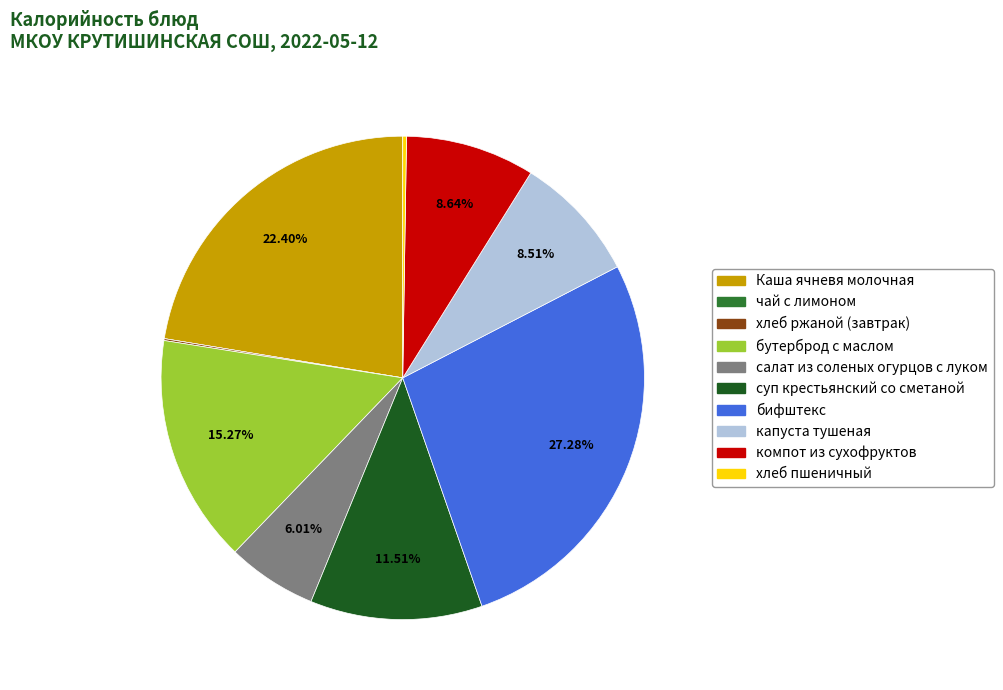

Does бифштекс account for over 50% of the chart?

No